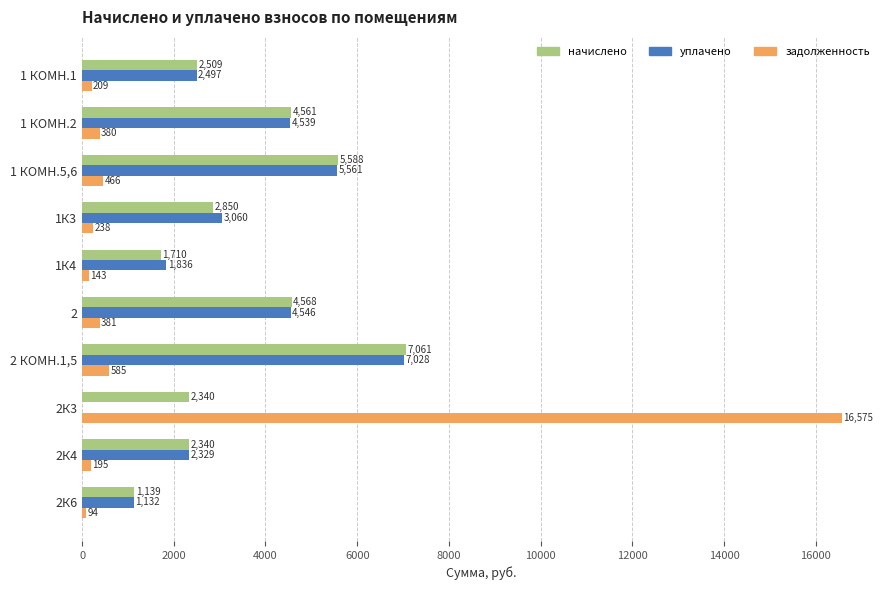

The уплачено series shows 1132.3 at 2К6. True or false?

True